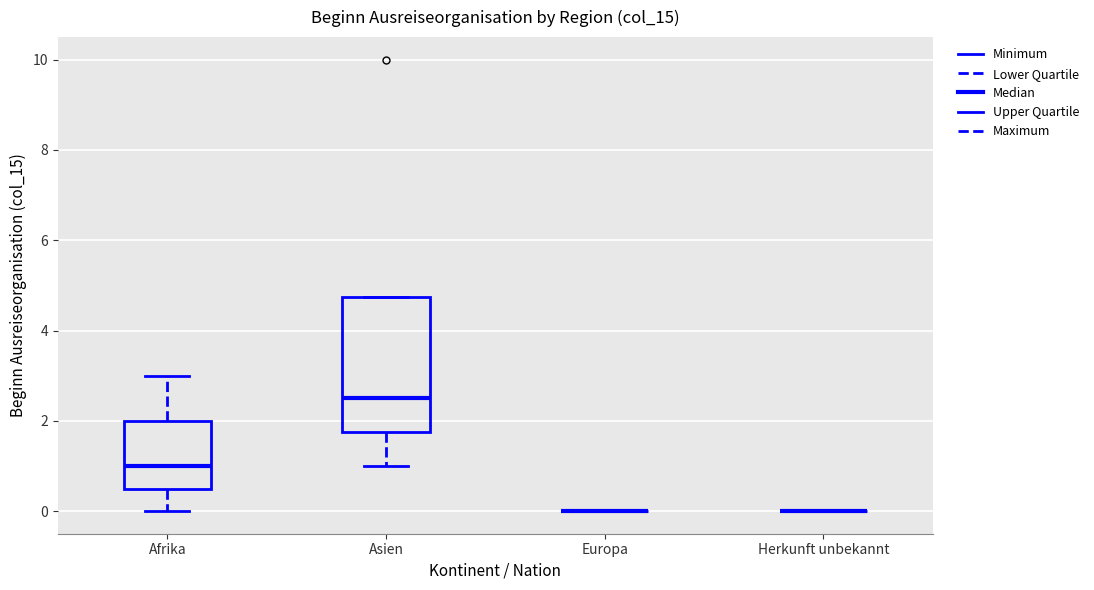

Reading left to right, transcribe this box plot: for each box, give where its median line is, the range the box spans, and where its two whiskers end, as read against the y-axis. The values are not printed on the chart, so give them approximately, as read against the axis.

Afrika: median 1.0, box 0.6 to 2.0, whiskers 0.0 to 3.0
Asien: median 2.6, box 1.8 to 4.8, whiskers 1.0 to 4.8
Europa: box collapsed to a line at 0.0, whiskers 0.0 to 0.0
Herkunft unbekannt: box collapsed to a line at 0.0, whiskers 0.0 to 0.0